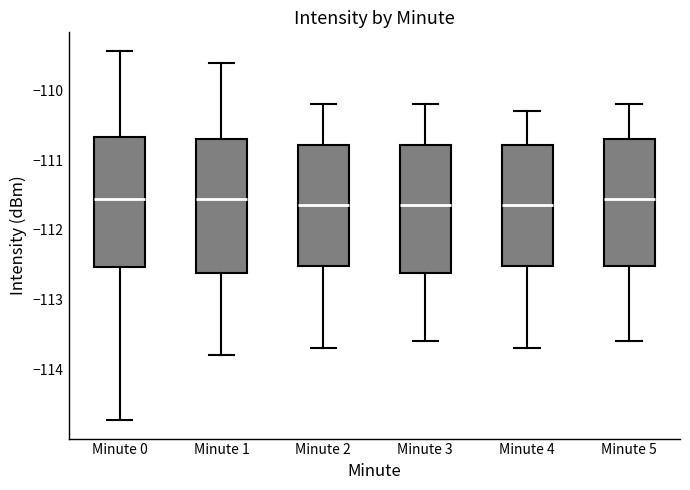

Where is the upper edge of the box for Minute 1 on the y-axis? The values are not printed on the chart, so give them approximately, as read against the axis.

-110.7